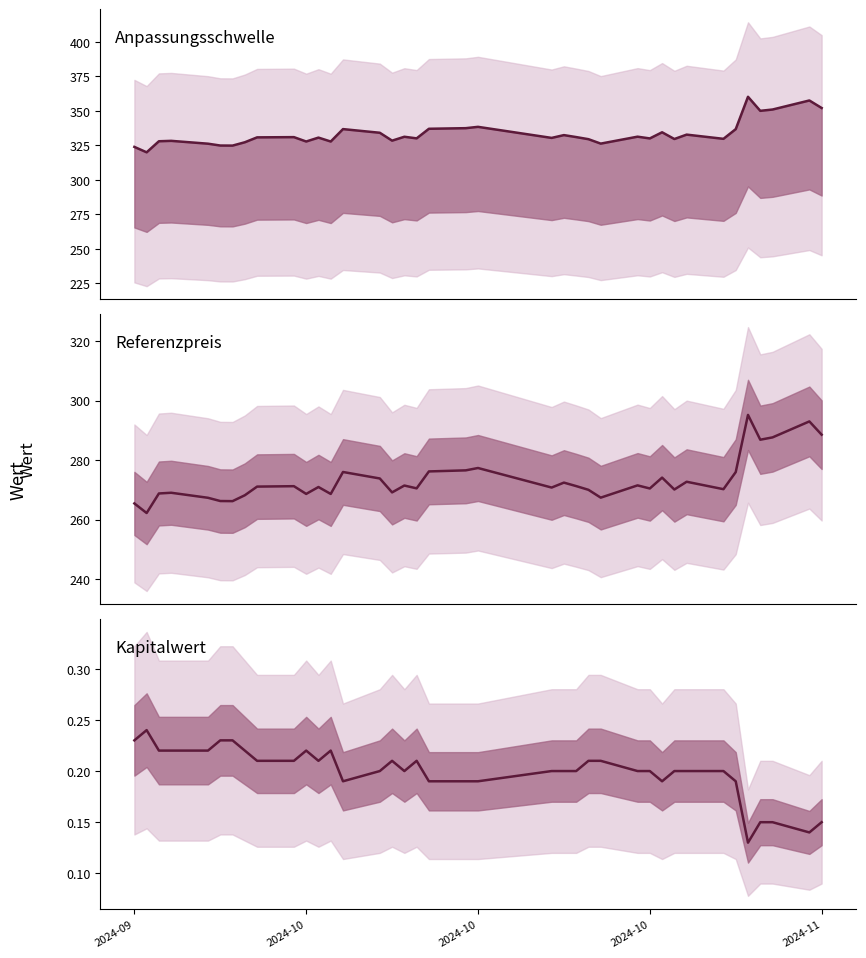

What are all the series names shown in the legend?

Anpassungsschwelle, Referenzpreis, Kapitalwert